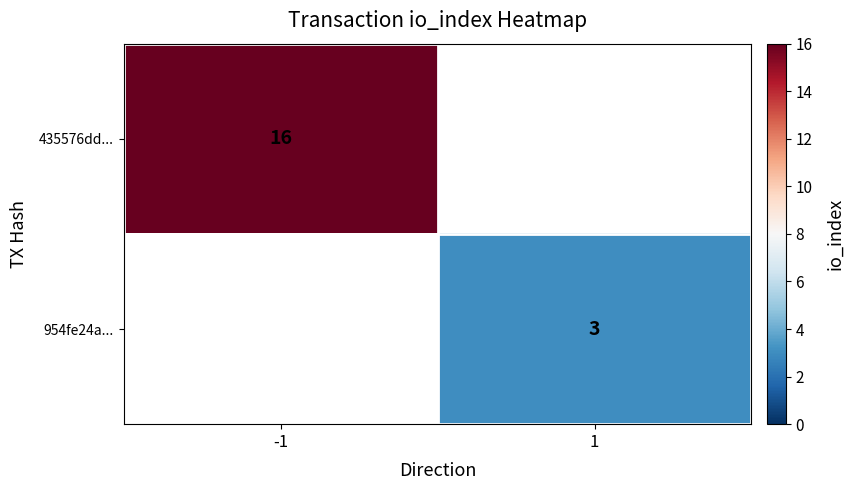

The value of 954fe24a... at 1 is 3. True or false?

True